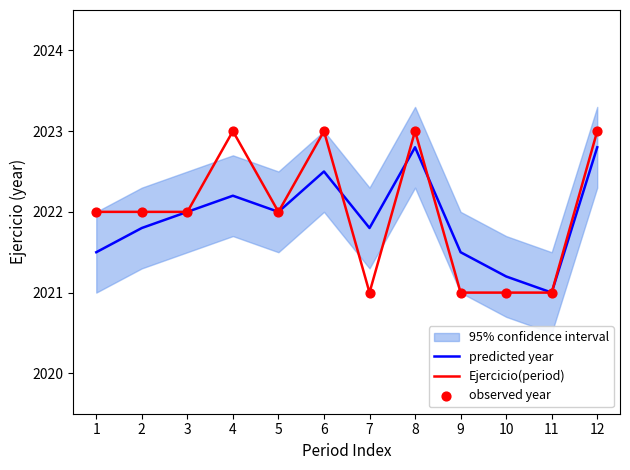

At which category is the sum across all series the highest?

8